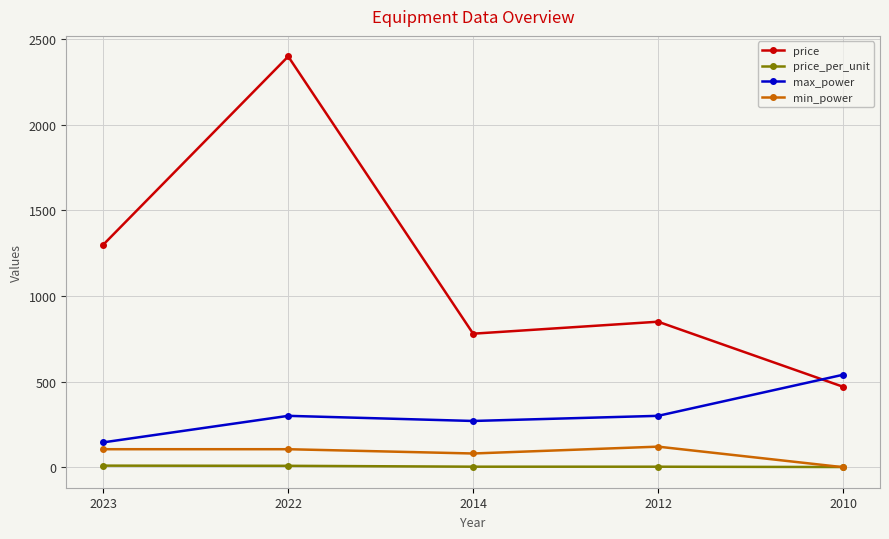

What is the difference between the maximum and minimum values in the price_per_unit series?

8.1